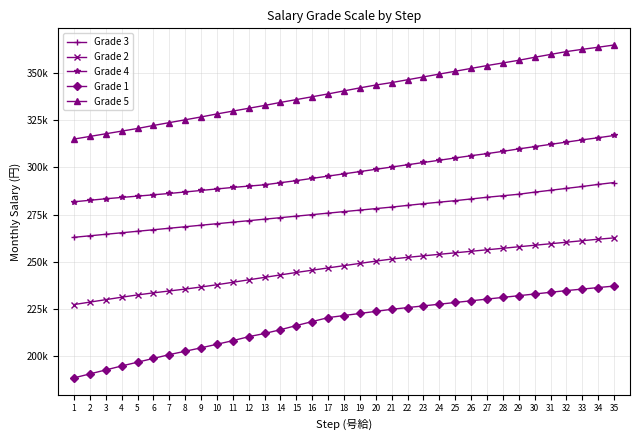

Which label corresponds to the smallest value in the chart?

1